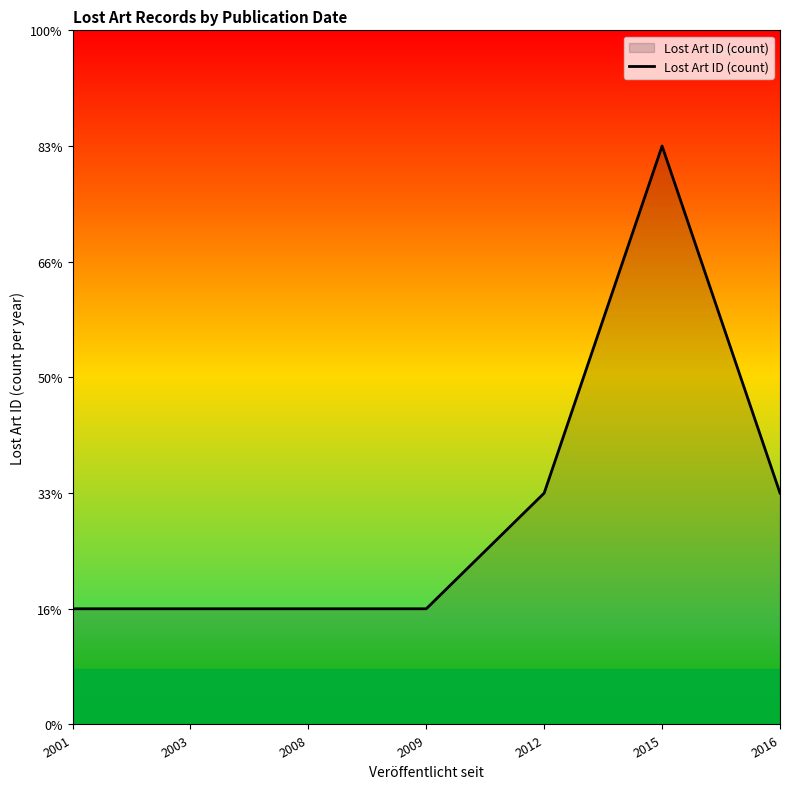

Between 2009 and 2015, which is larger?

2015